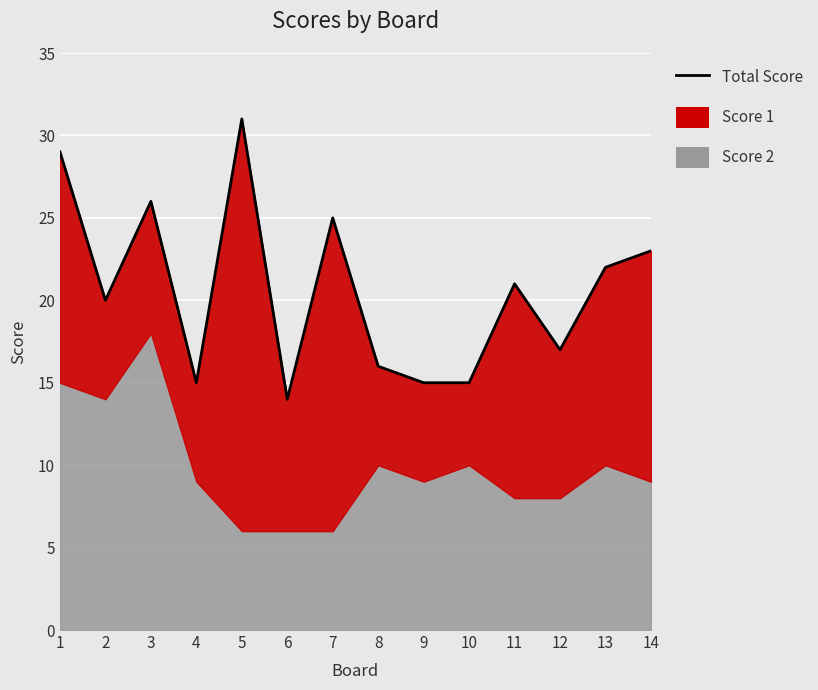

True or false: there are more than 2 points higher than both neighbors.

True